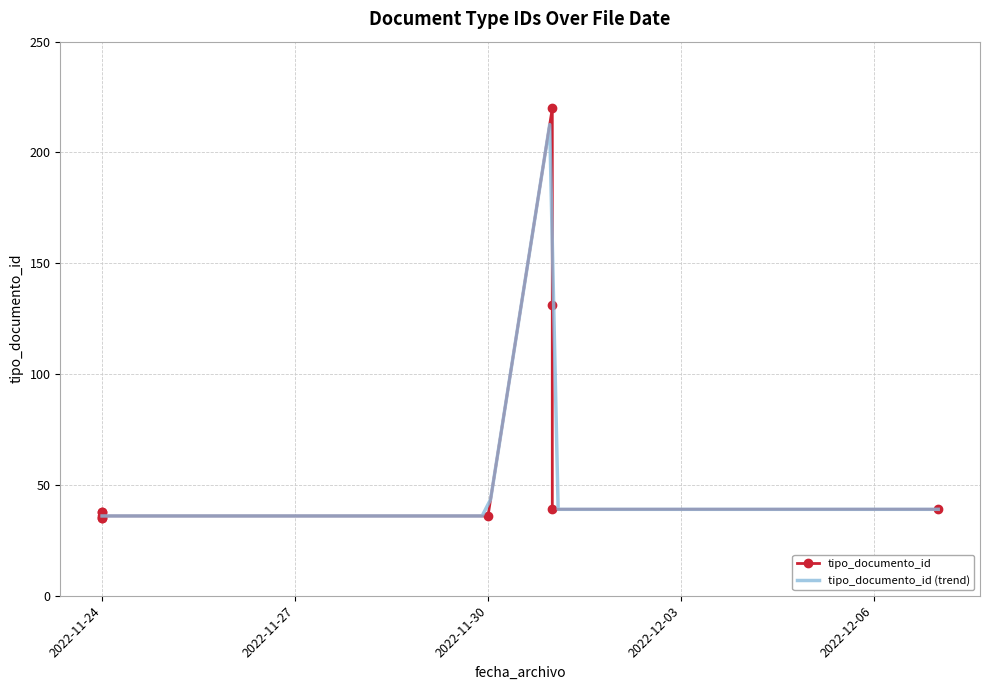

Is this an area chart (filled region under the line)?

No